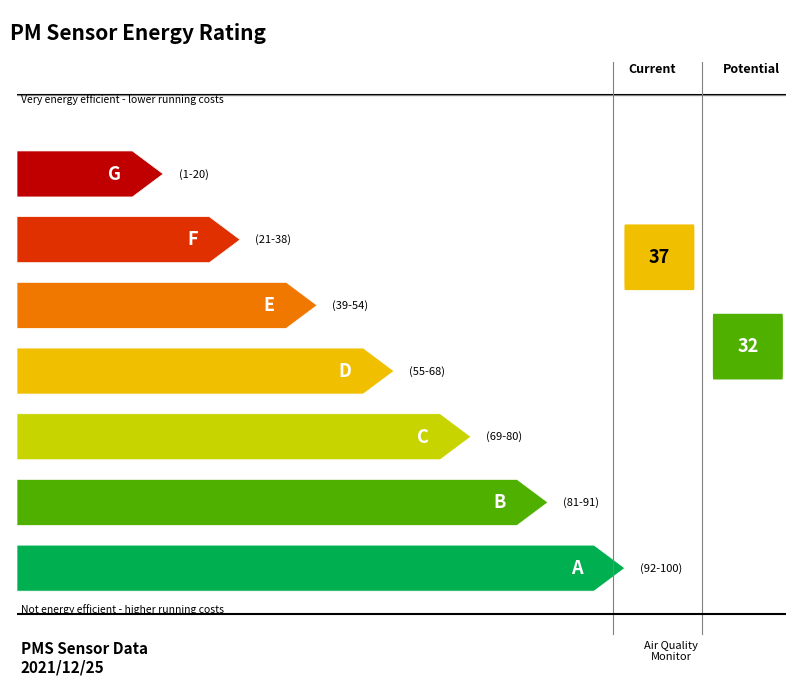

The value of PMS_P2 at 00:09 is 47.0. True or false?

False